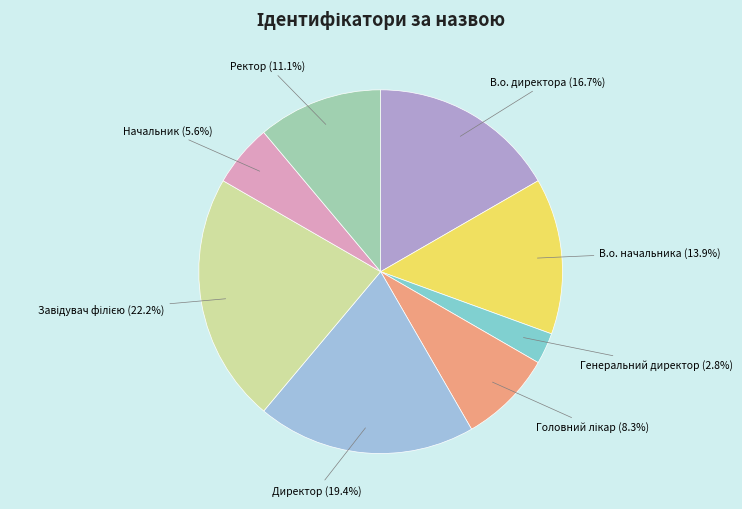

To the nearest percent, what is the combined percentage of Начальник and В.о. директора?

22%